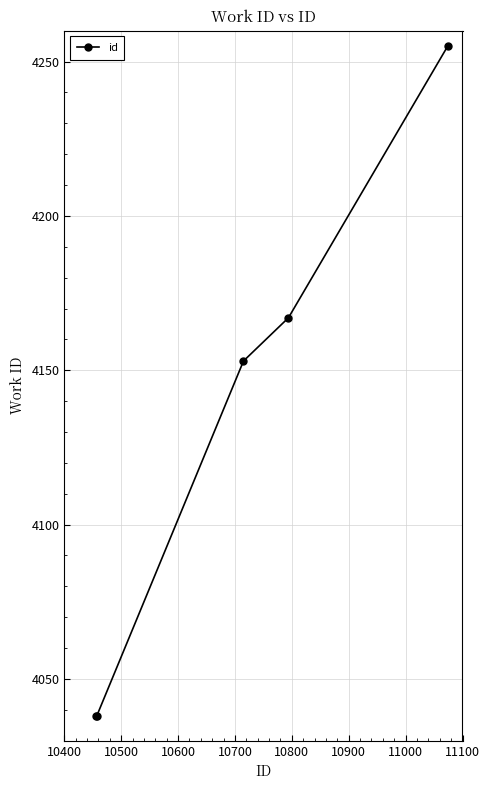

True or false: the data has more than 2 interior local peaks.

False